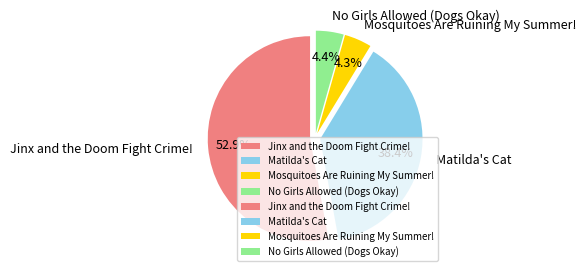

What is the majority slice?

Jinx and the Doom Fight Crime!